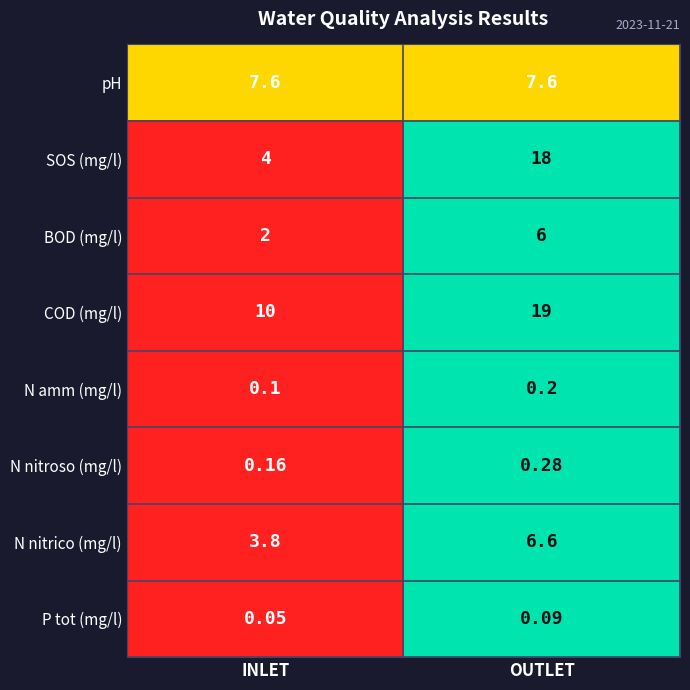

Count the number of categories in the chart.

2